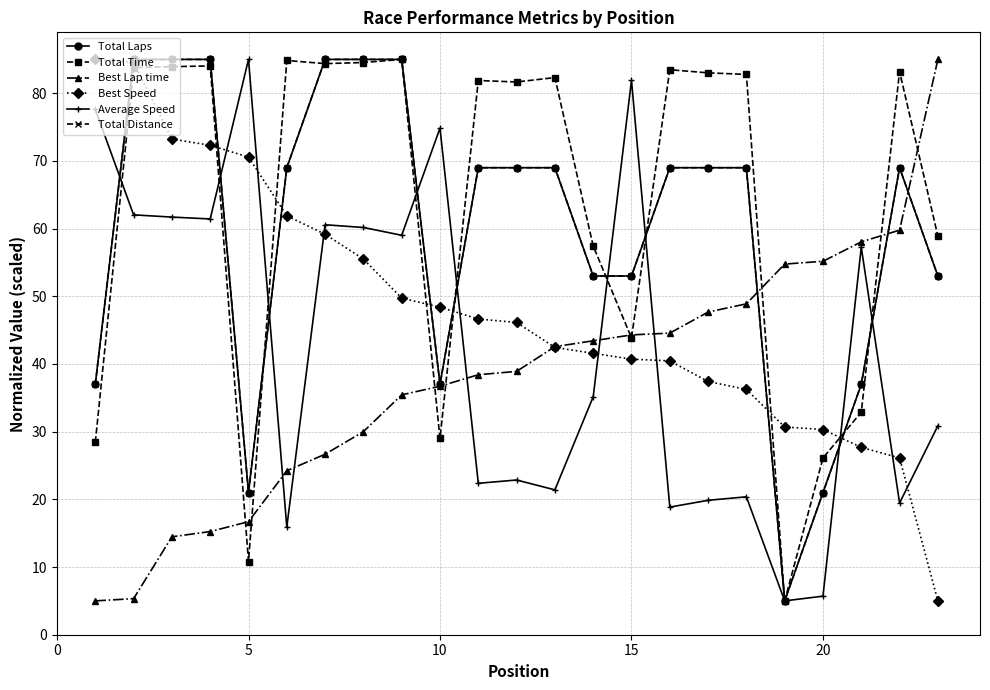

At how many categories does at least one series exceed 63?

19